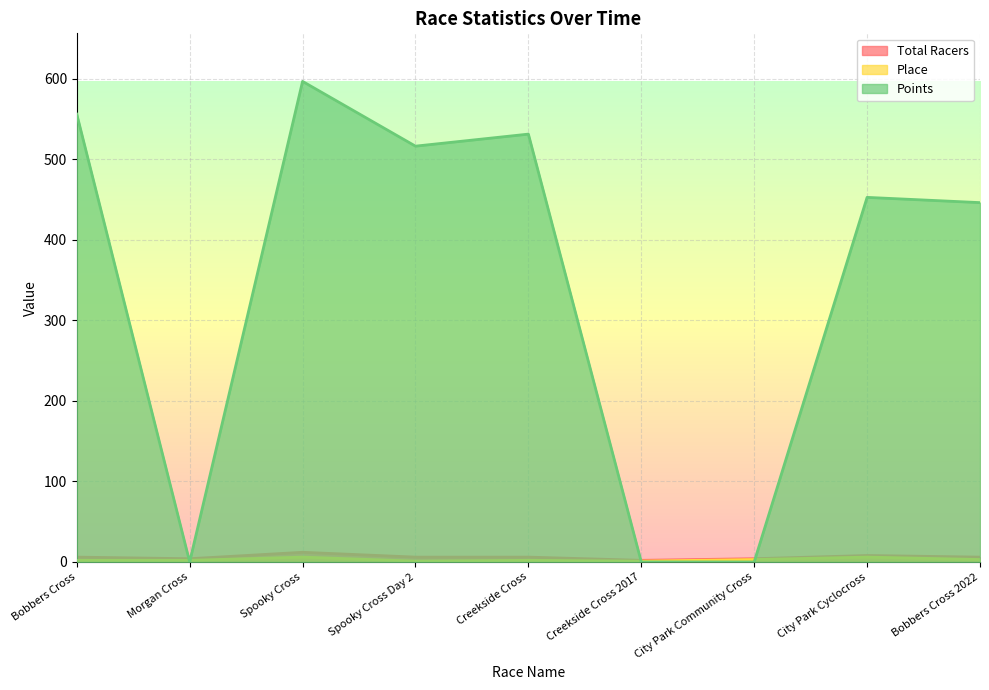

How many lines are shown in the chart?

3